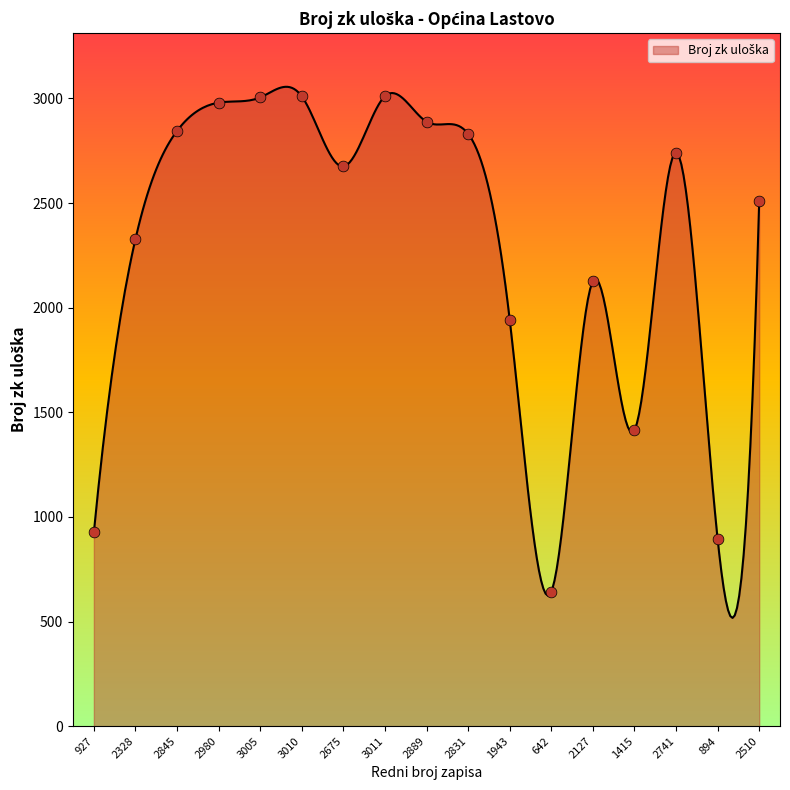

Between 2845 and 2889, which is larger?

2889